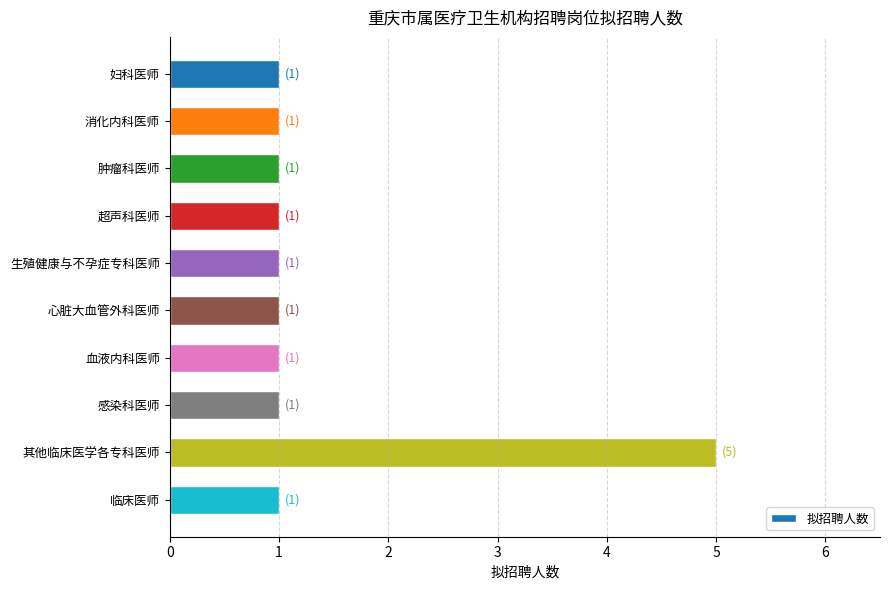

What is the ratio of the value at 临床医师 to the value at 生殖健康与不孕症专科医师?

1.0